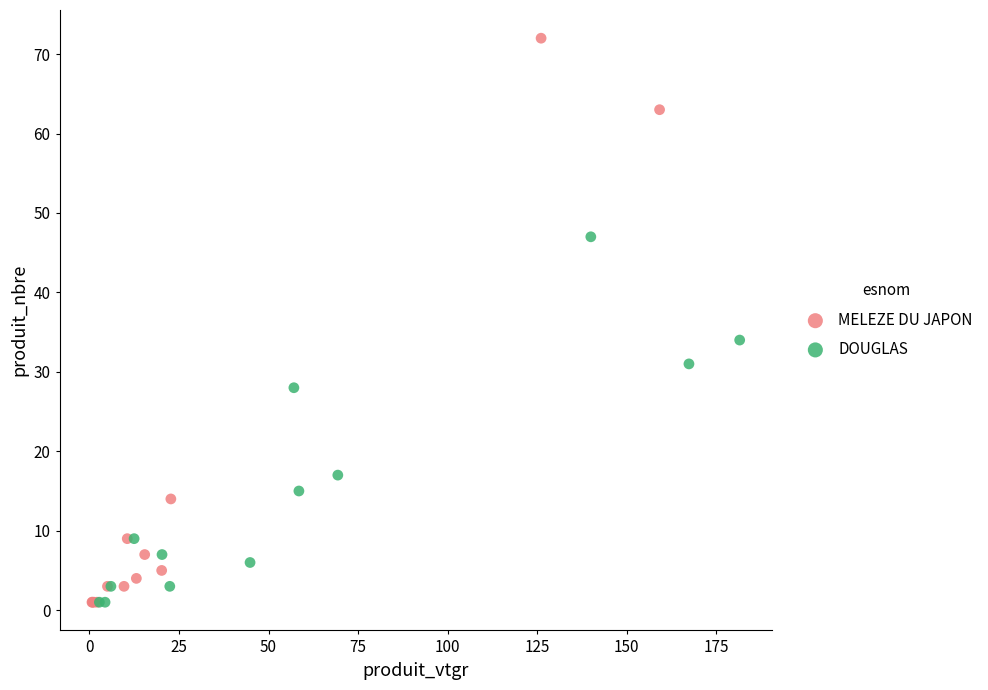

Which series has the widest spread of Y values?

MELEZE DU JAPON